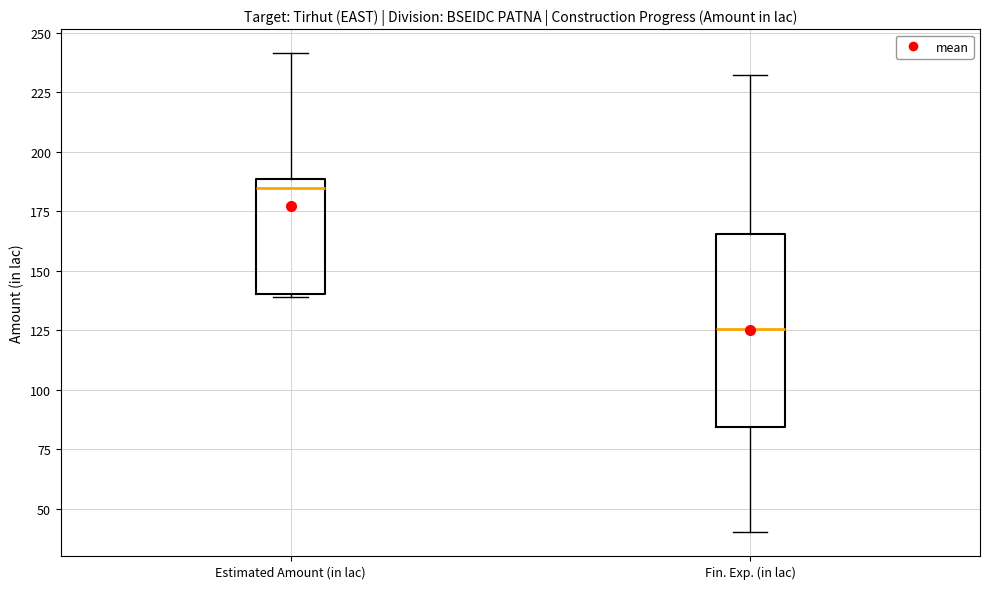

Which box's median line is the lowest?

Fin. Exp. (in lac)